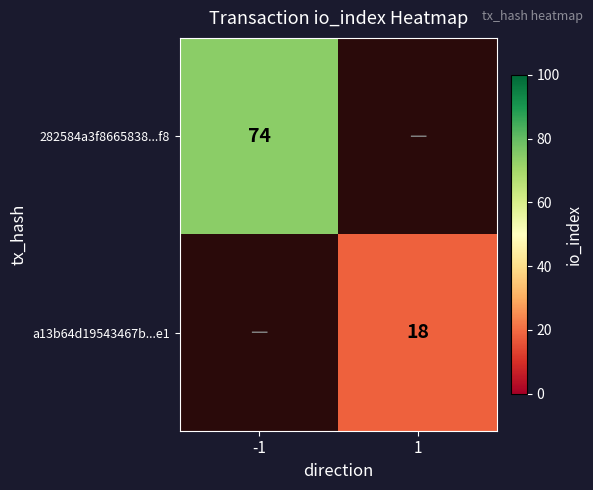

Between 1 and -1, which is larger?

-1